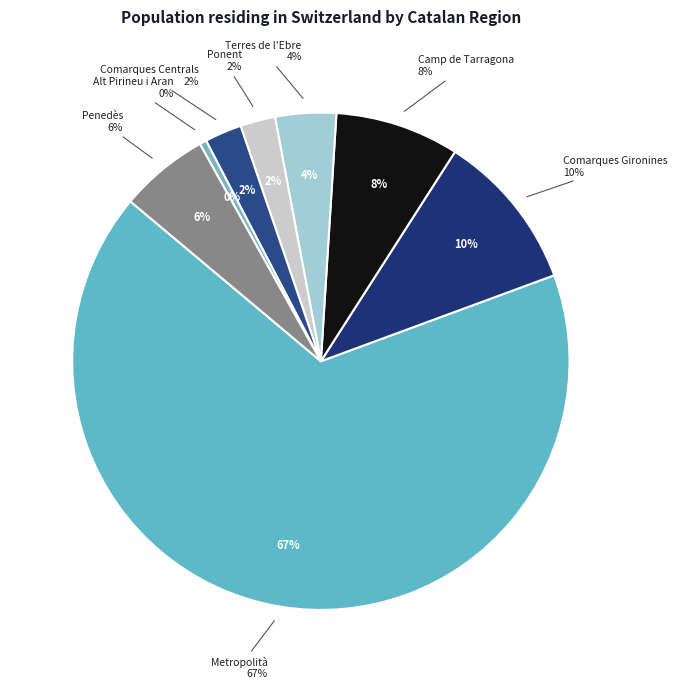

Which slice represents more than half of the pie?

Metropolità